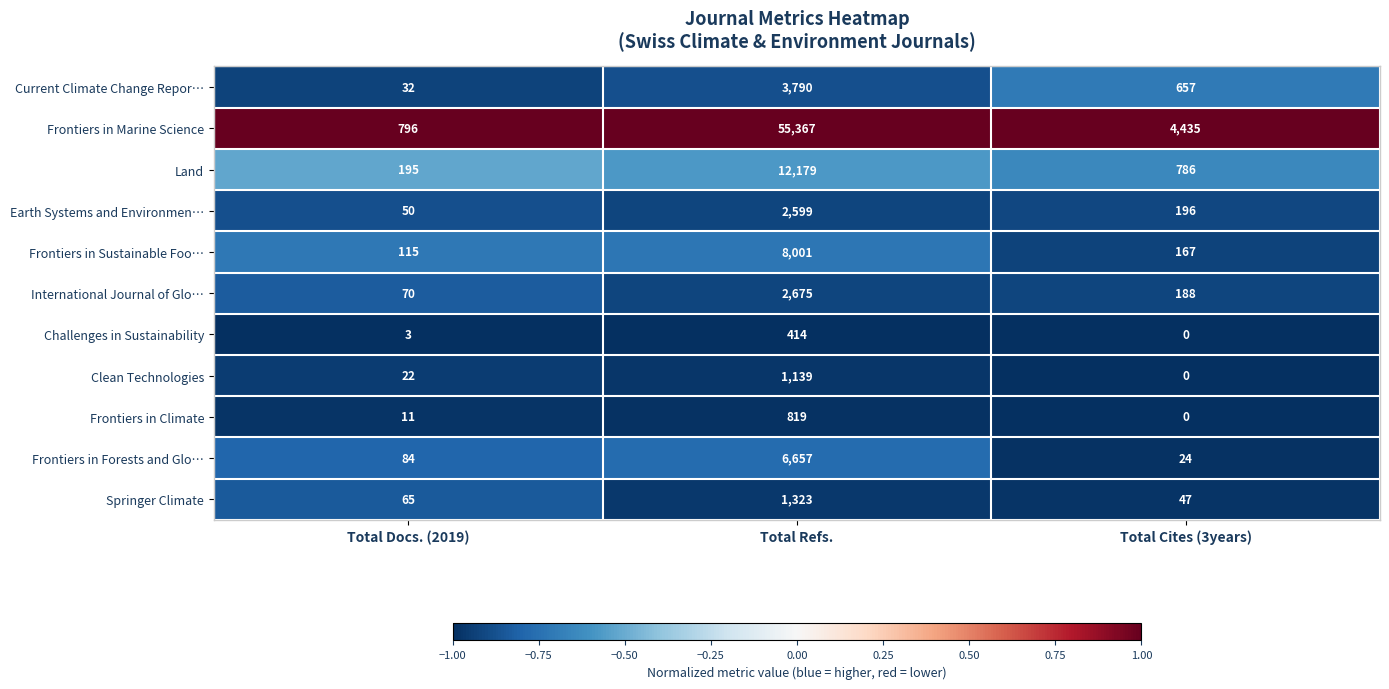

How many series are shown in this chart?

11